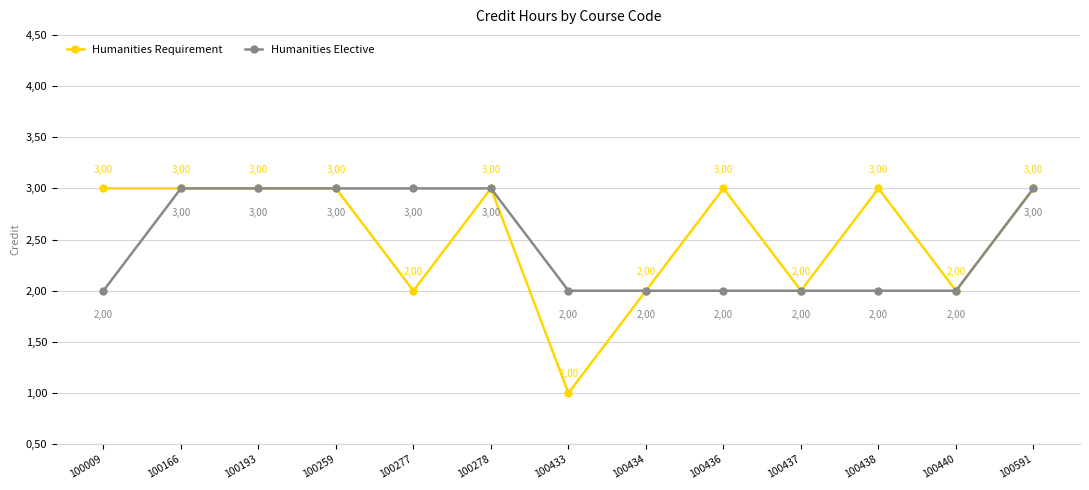

Rank the series by their average value, from lowest to highest.

Humanities Elective, Humanities Requirement